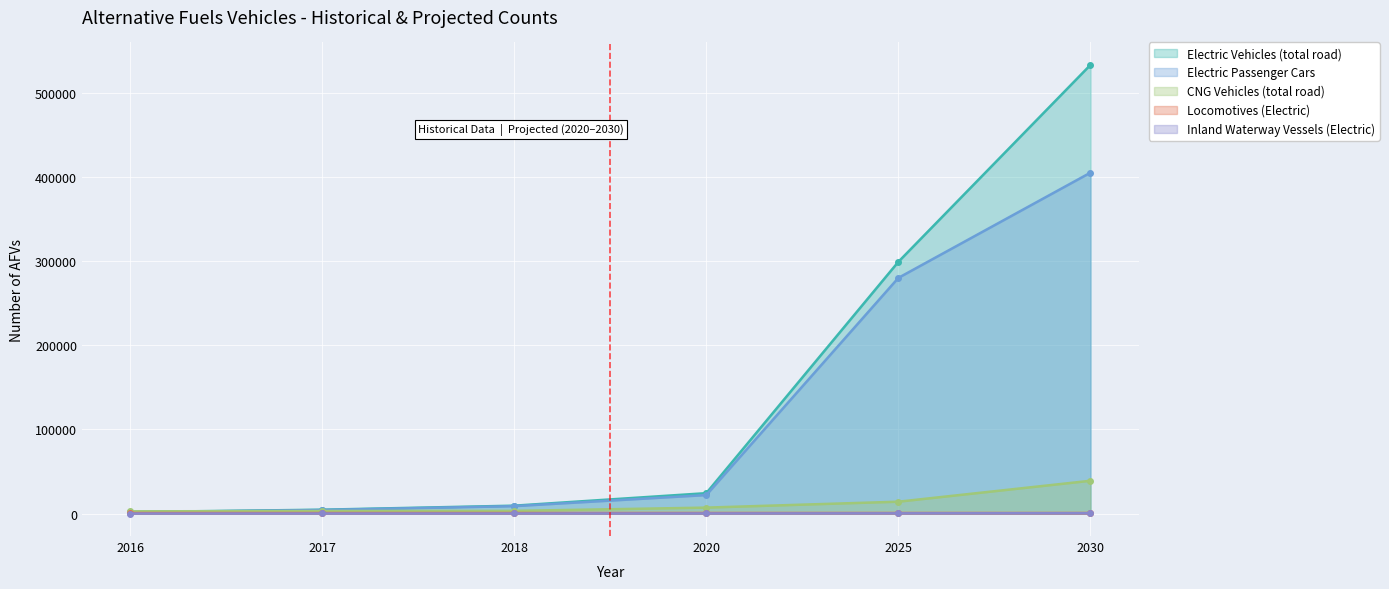

How many lines are shown in the chart?

5